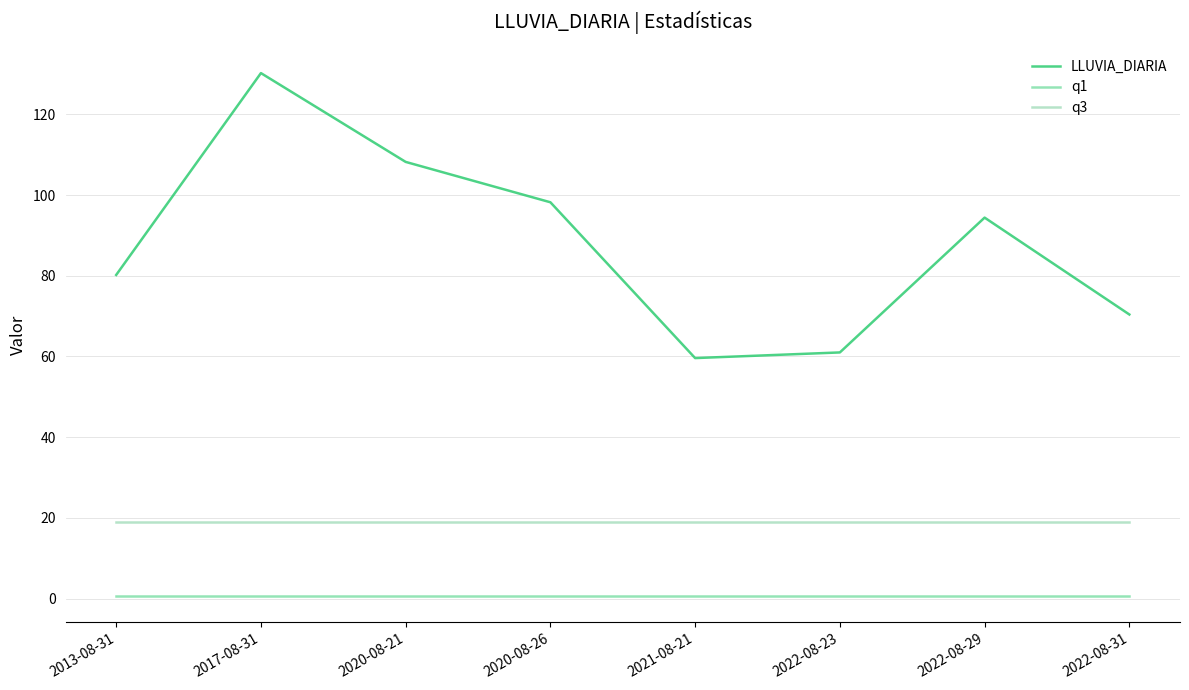

Reading right to left, what are all the values shown in this chart?

LLUVIA_DIARIA: 2022-08-31=70.4	2022-08-29=94.4	2022-08-23=61.0	2021-08-21=59.6	2020-08-26=98.2	2020-08-21=108.2	2017-08-31=130.2	2013-08-31=80.2
q1: 2022-08-31=0.6	2022-08-29=0.6	2022-08-23=0.6	2021-08-21=0.6	2020-08-26=0.6	2020-08-21=0.6	2017-08-31=0.6	2013-08-31=0.6
q3: 2022-08-31=19.0	2022-08-29=19.0	2022-08-23=19.0	2021-08-21=19.0	2020-08-26=19.0	2020-08-21=19.0	2017-08-31=19.0	2013-08-31=19.0